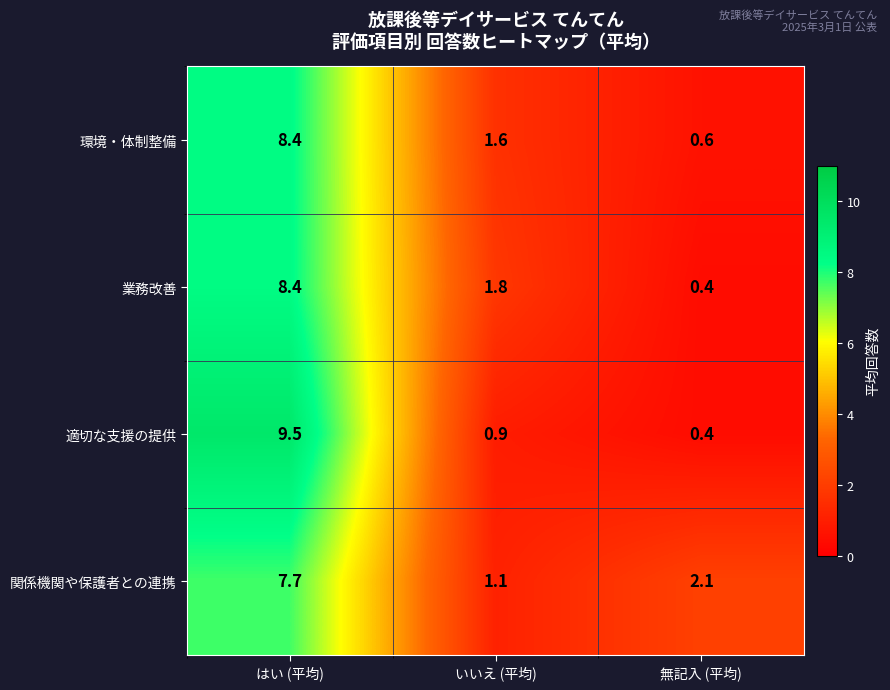

Reading left to right, what are all the values shown in this chart?

環境・体制整備: 8.4	1.6	0.6
業務改善: 8.4	1.8	0.4
適切な支援の提供: 9.5	0.9	0.4
関係機関や保護者との連携: 7.7	1.1	2.1